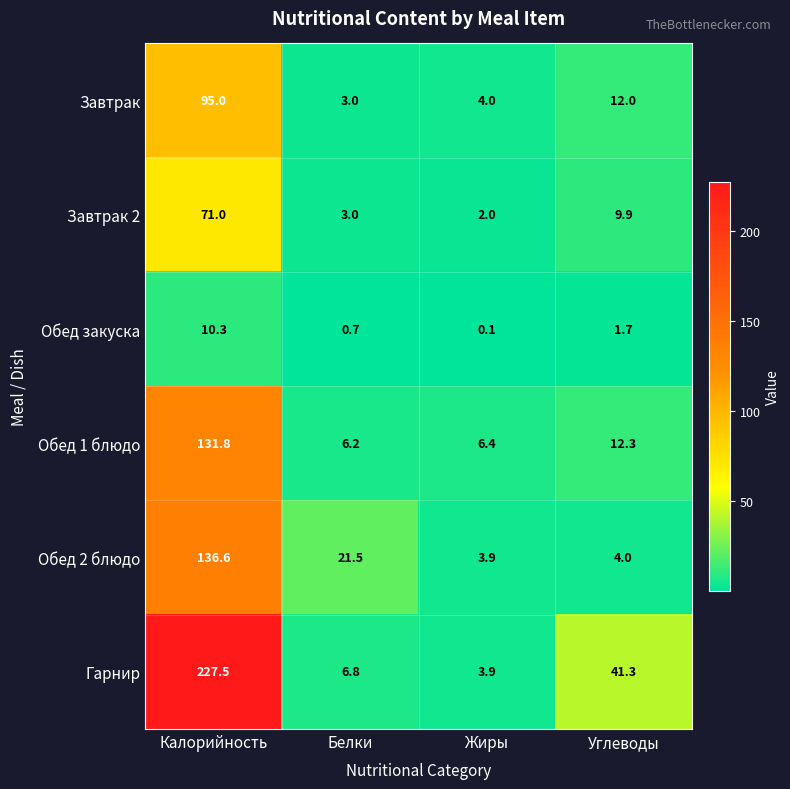

The Обед 1 блюдо series shows 131.8 at Калорийность. True or false?

True